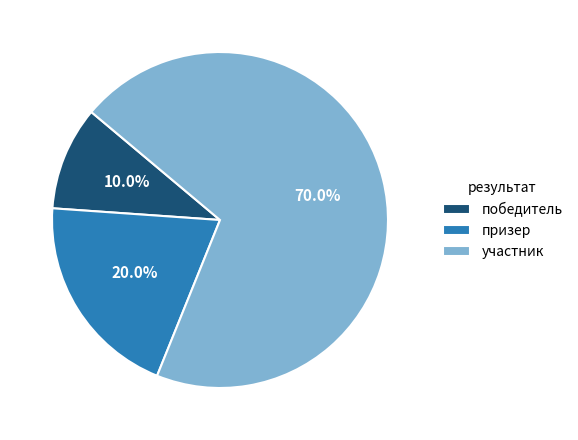

Count the number of slices in the pie.

3